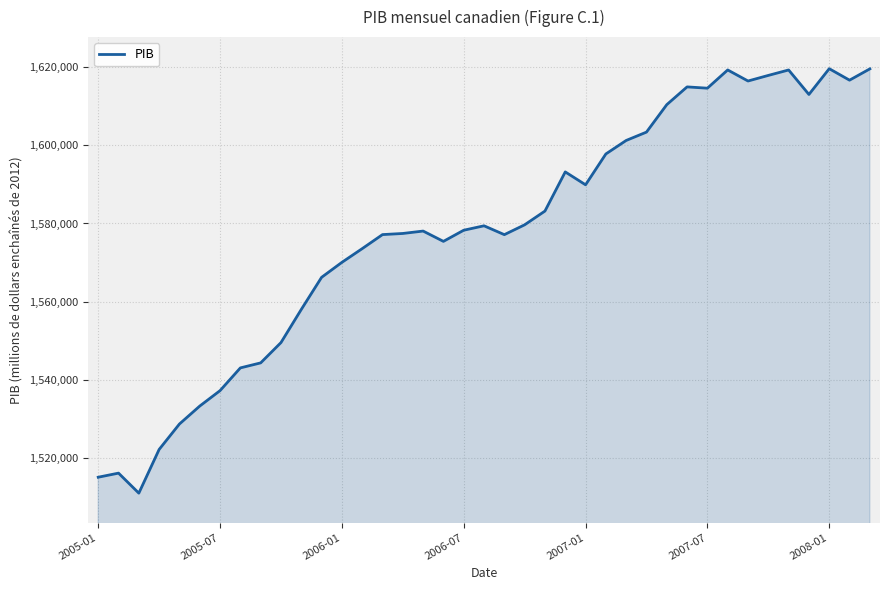

What is the smallest value displayed?

1510876